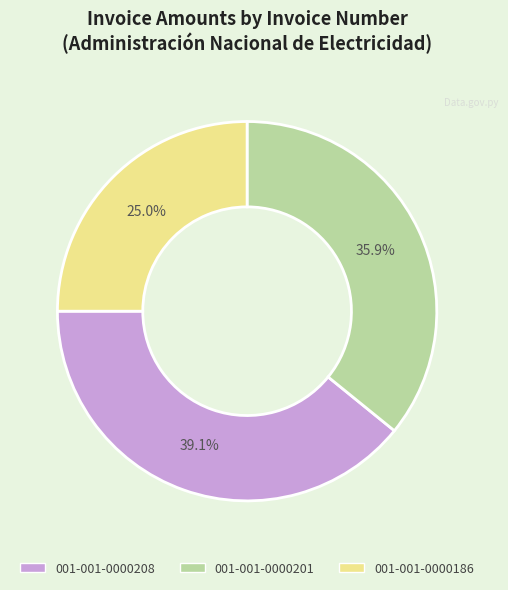

Rank the categories by value from highest to lowest.

001-001-0000208, 001-001-0000201, 001-001-0000186